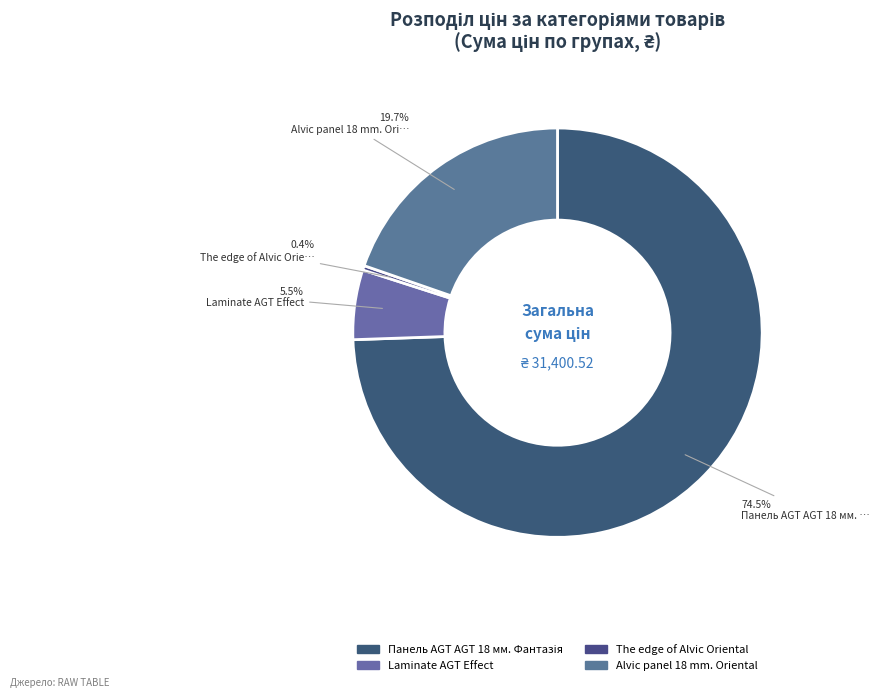

How many slices are in this pie chart?

4